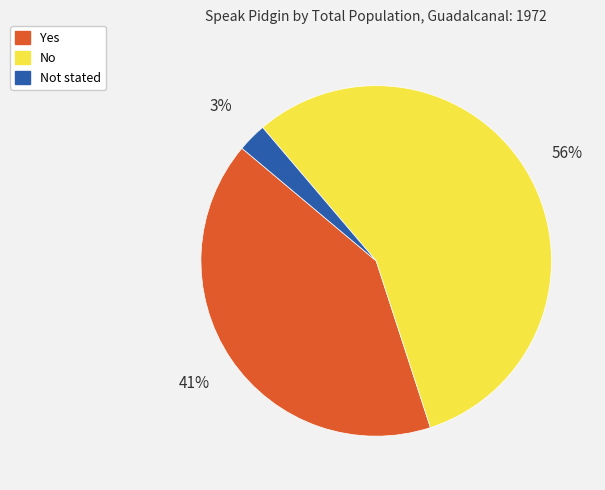

Which slice is the smallest?

Not stated